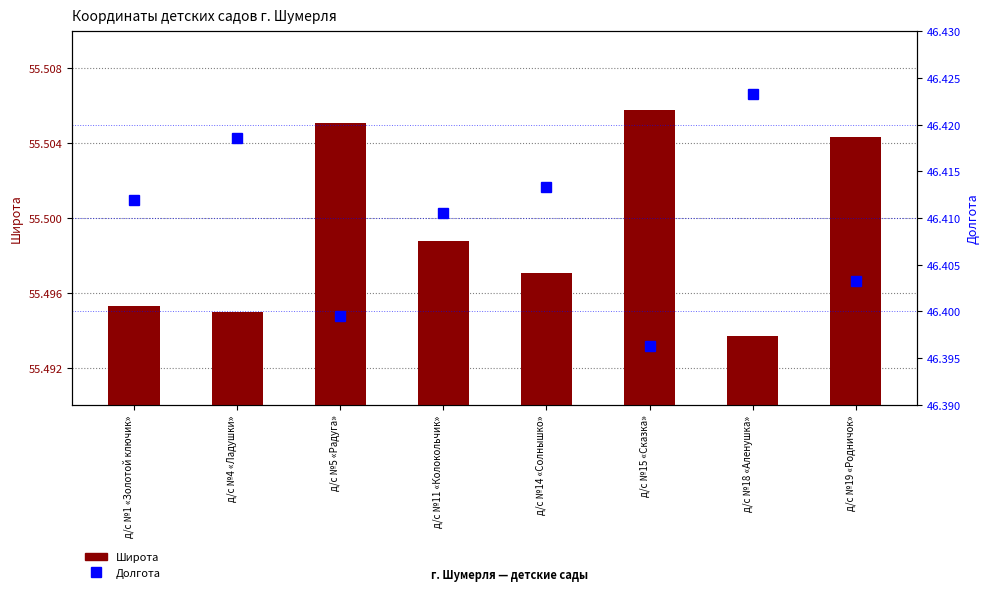

Reading right to left, extract all data points from this chart.

Широта: 55.5	55.5	55.5	55.5	55.5	55.5	55.5	55.5
Долгота: 46.4	46.4	46.4	46.4	46.4	46.4	46.4	46.4